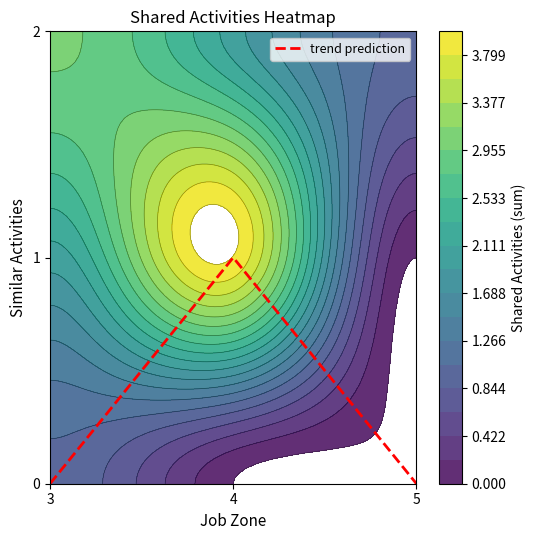

What is the change in value from 3 to 4?

+1.0